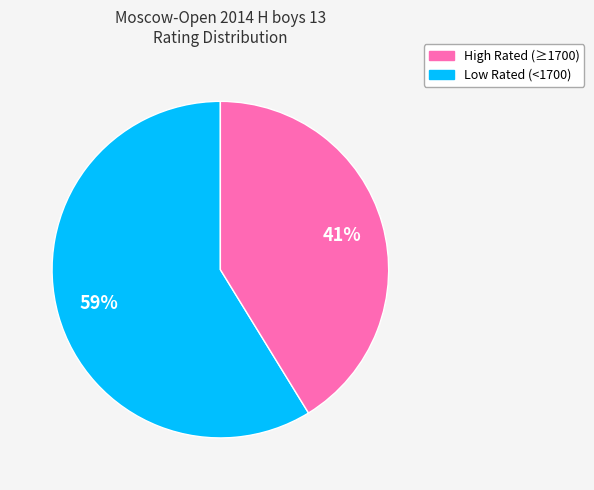

Is there any slice that represents more than half of the pie?

Yes